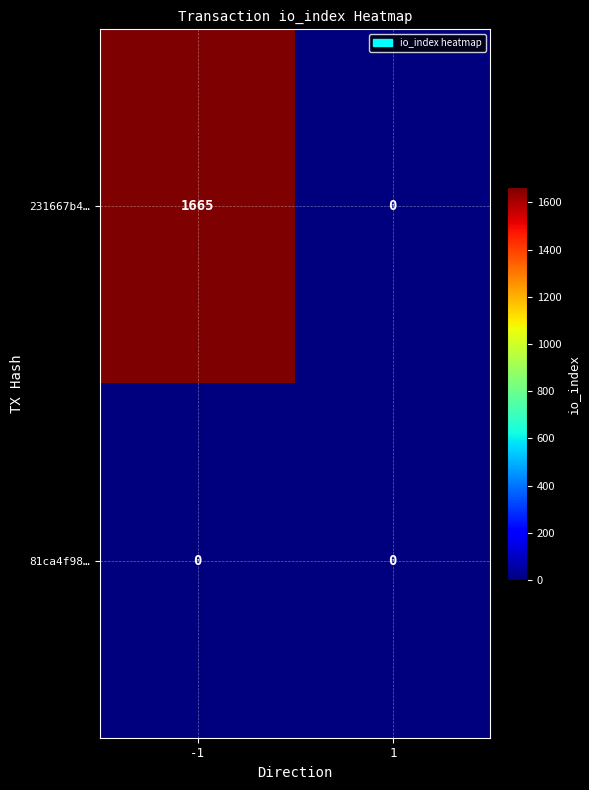

Reading left to right, transcribe all the data shown in this chart.

231667b4…: 1665	0
81ca4f98…: 0	0